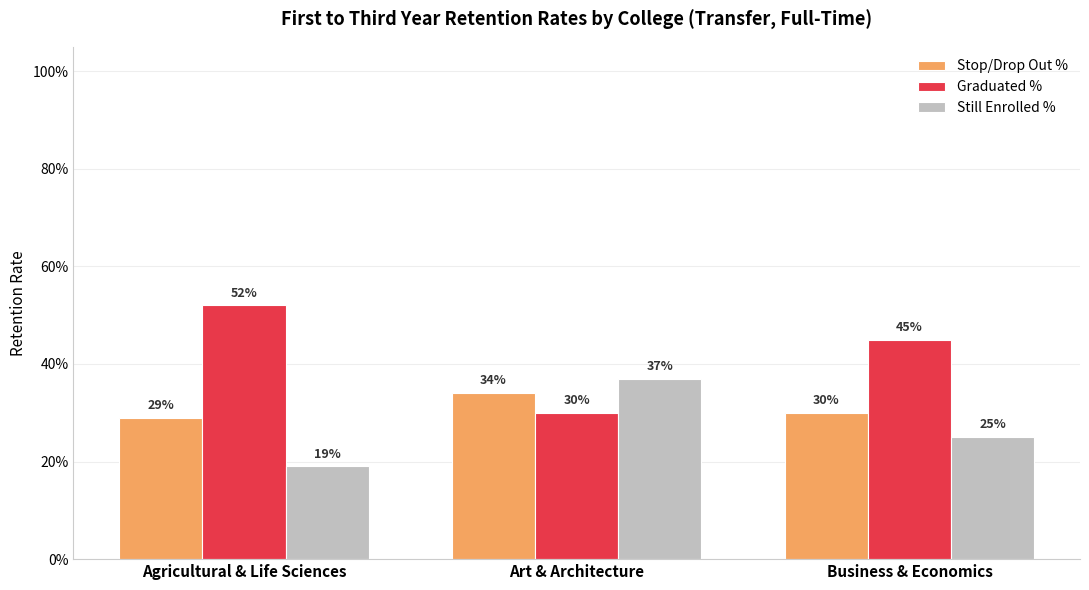

Which series has the largest range (max minus min)?

Graduated %